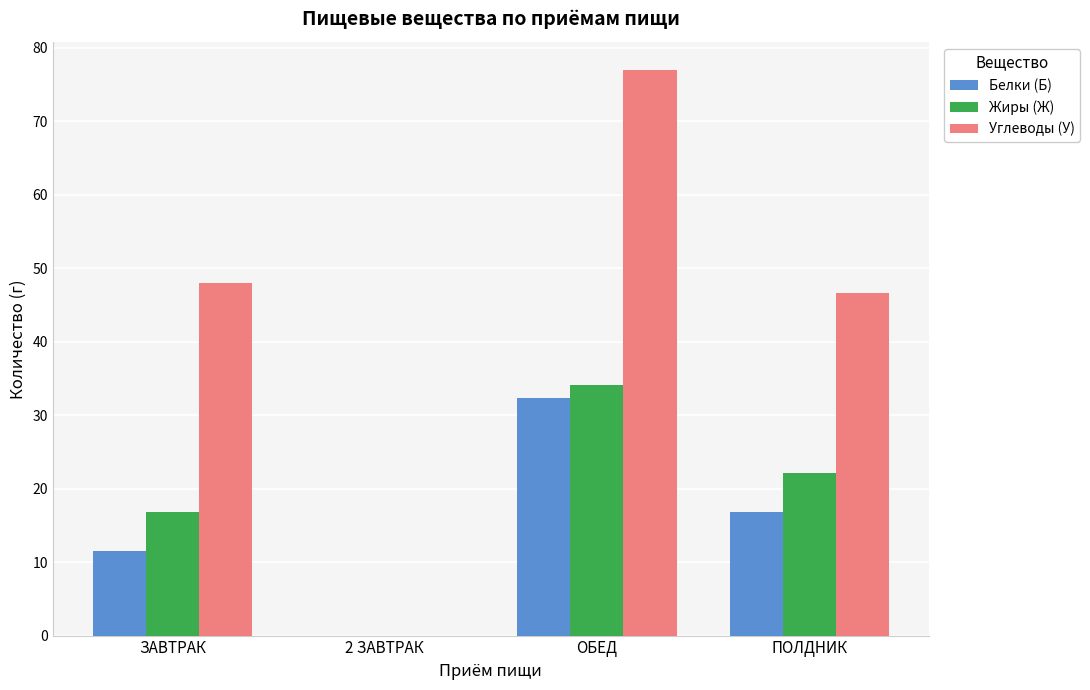

At which category is the sum across all series the highest?

ОБЕД